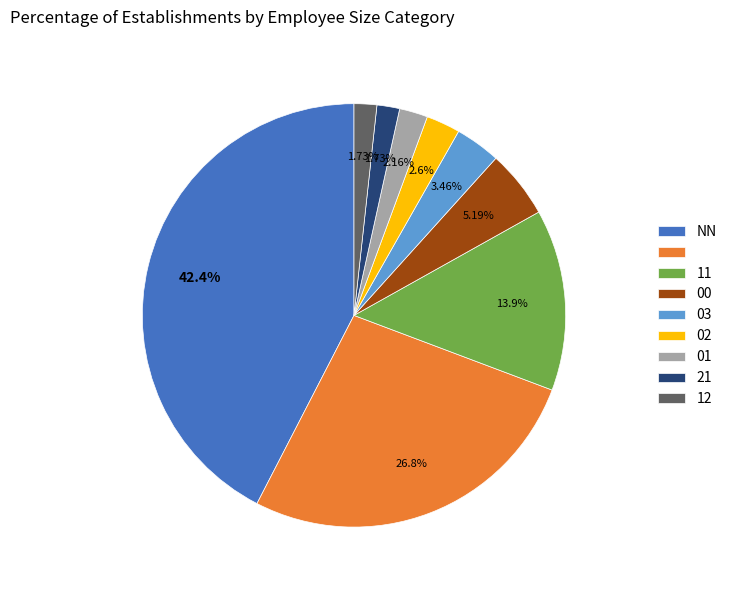

Is there a majority slice in this chart?

No